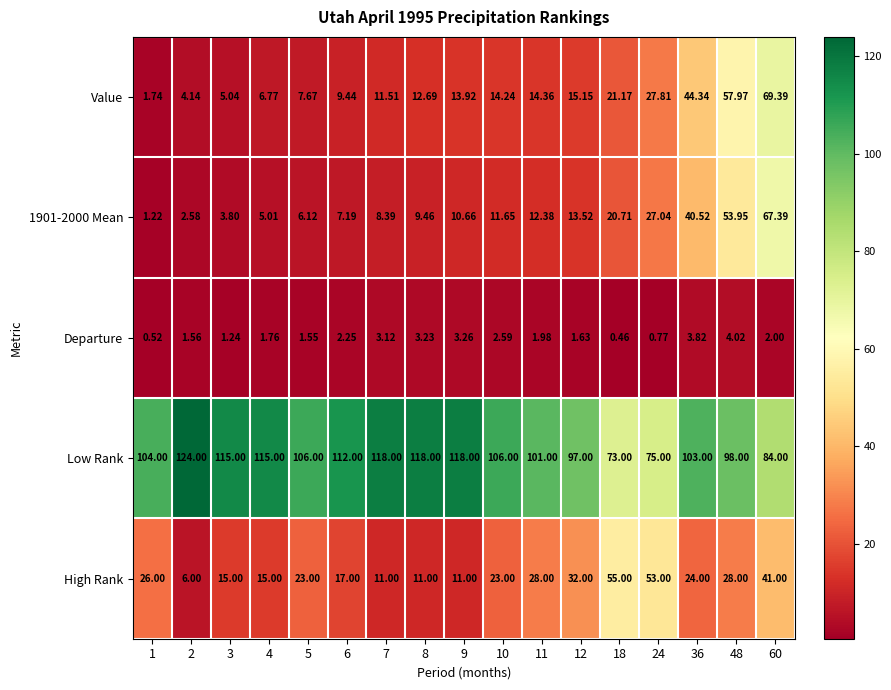

Which series has the widest spread of values?

Value